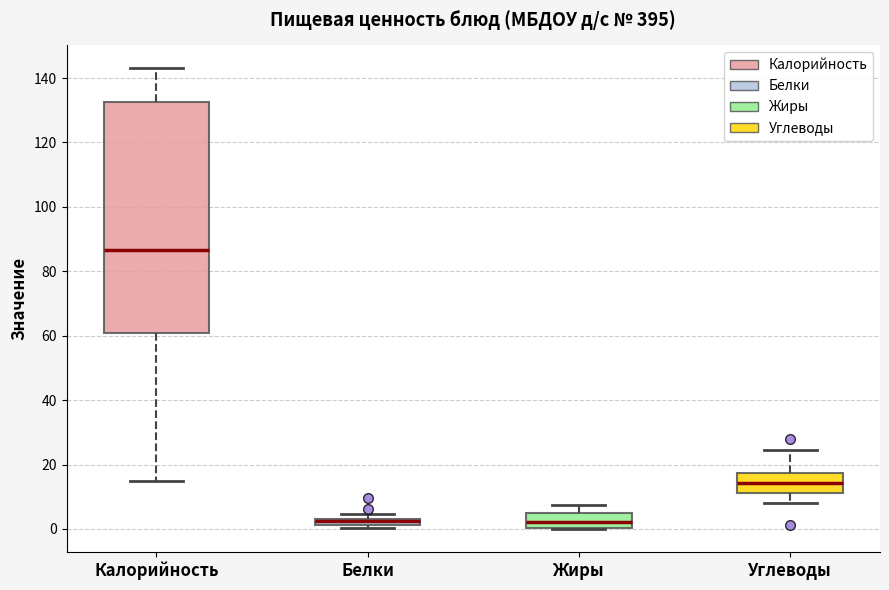

Which box is the tallest, from its lower edge to its upper edge?

Калорийность